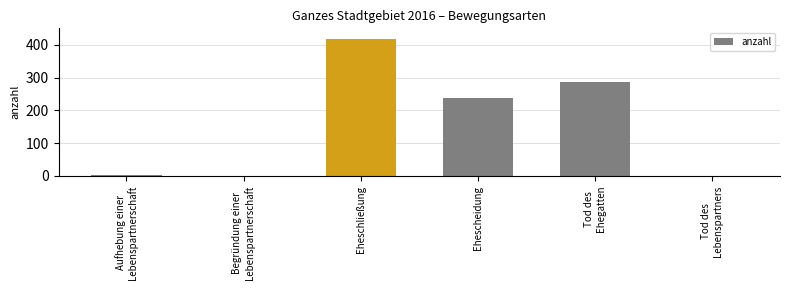

Where does the data first go above 237?

Eheschließung